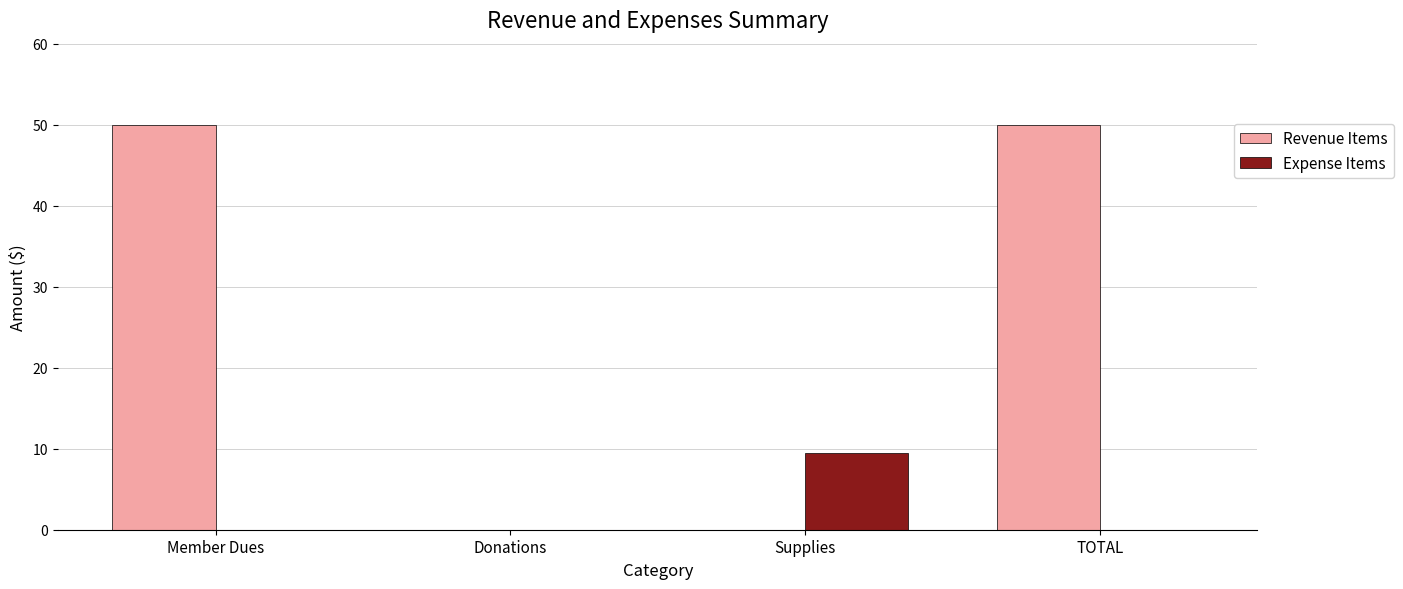

Does the chart contain stacked bars?

No